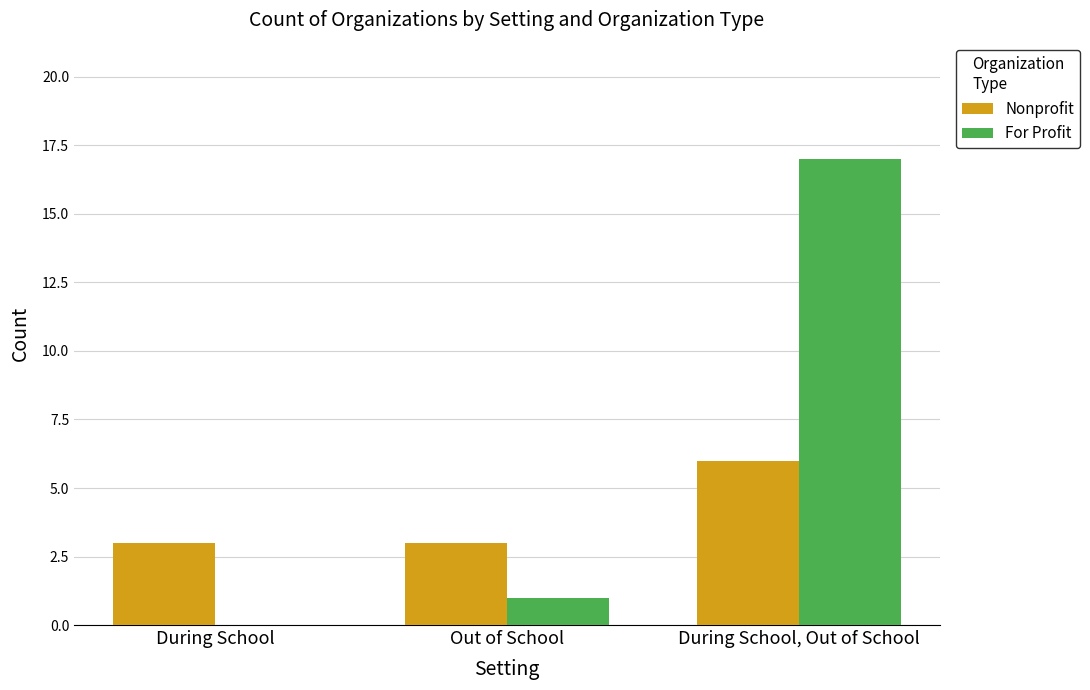

How many groups of bars are there?

3